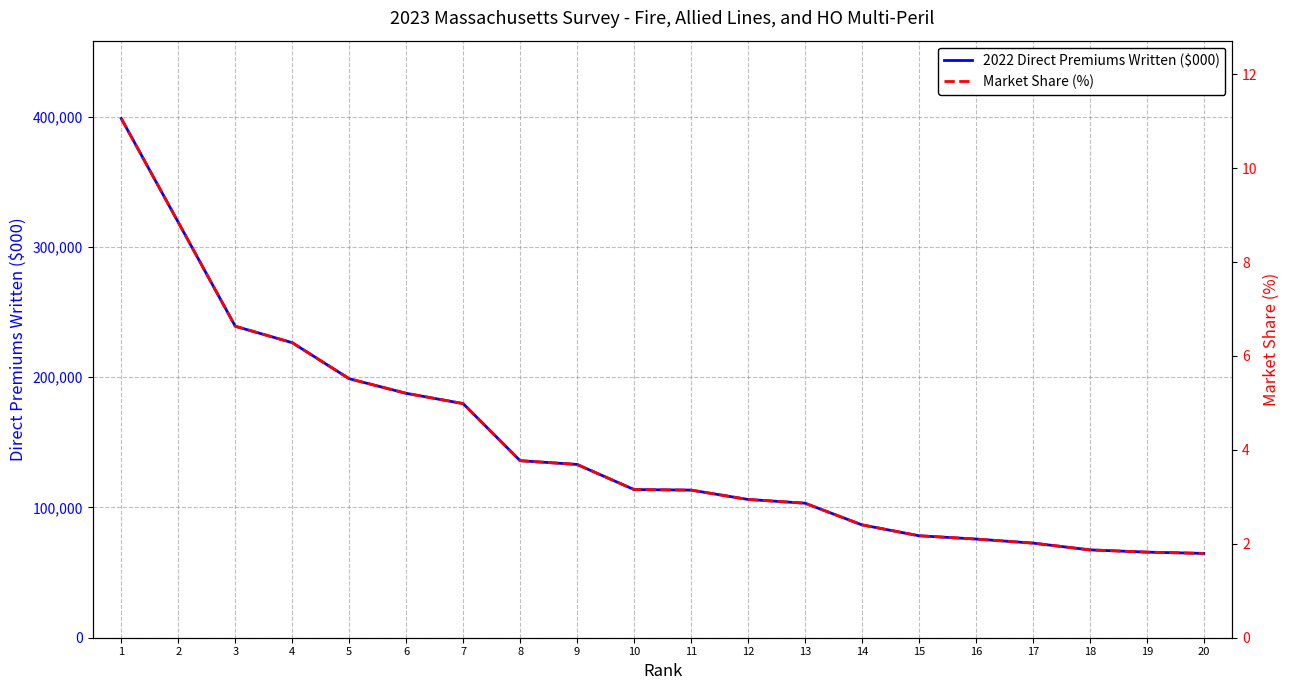

The Market Share (%) series shows 2.9 at 12. True or false?

True